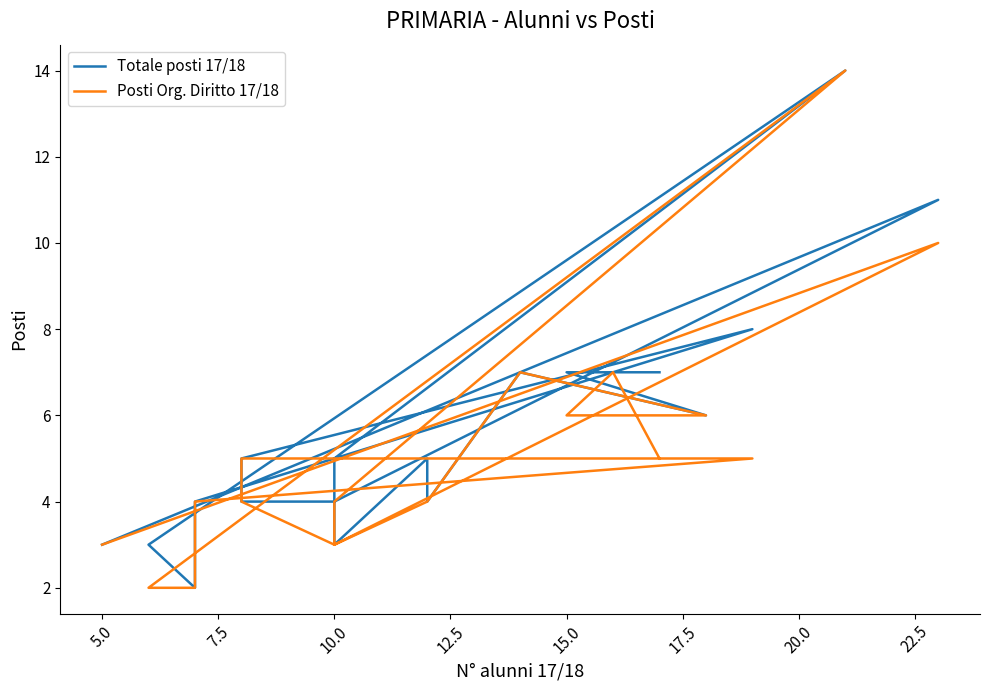

In Totale posti 17/18, how many points are lower than both neighbors (excluding endpoints)?

4